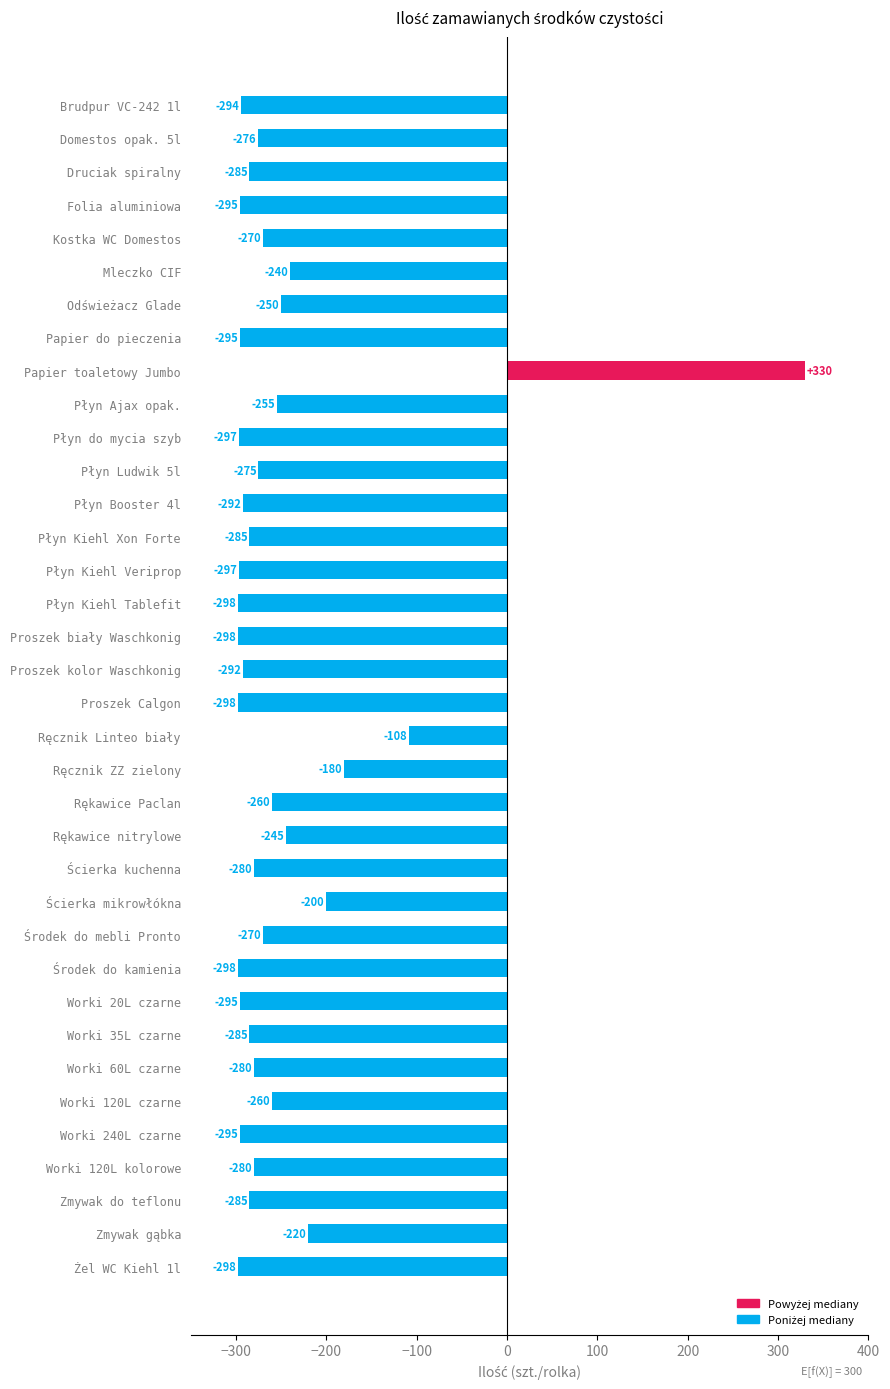

What position from the bottom is Mleczko CIF?

31